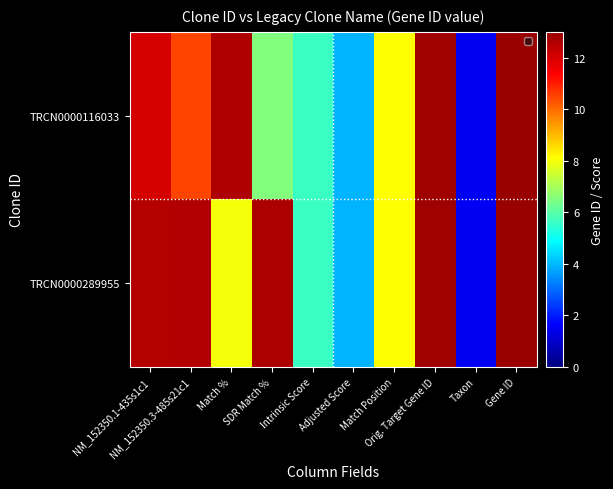

Which series has the largest range (max minus min)?

TRCN0000116033